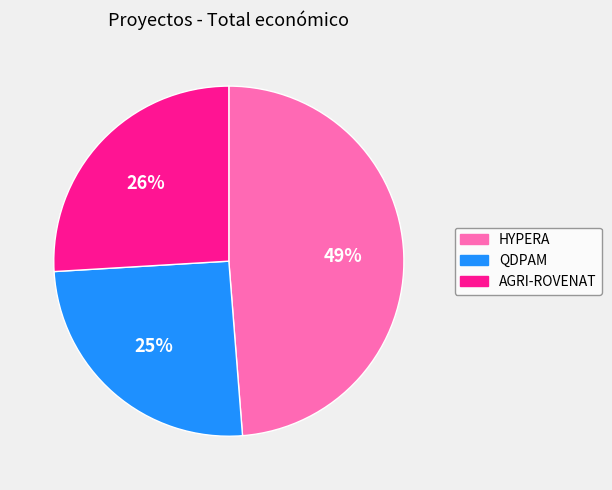

To the nearest percent, what is the difference between the AGRI-ROVENAT and HYPERA slice percentages?

23%